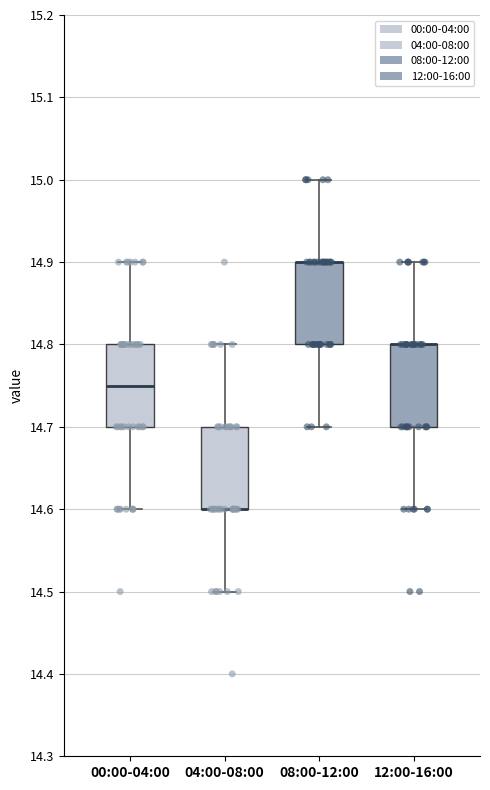

Reading left to right, read every box against the y-axis: the position of its median line, the range the box covers, and the ends of its whiskers. The values are not printed on the chart, so give them approximately, as read against the axis.

00:00-04:00: median 14.75, box 14.70 to 14.80, whiskers 14.60 to 14.90
04:00-08:00: median 14.60 (drawn on the box's lower edge), box 14.60 to 14.70, whiskers 14.50 to 14.80
08:00-12:00: median 14.90 (drawn on the box's upper edge), box 14.80 to 14.90, whiskers 14.70 to 15.00
12:00-16:00: median 14.80 (drawn on the box's upper edge), box 14.70 to 14.80, whiskers 14.60 to 14.90